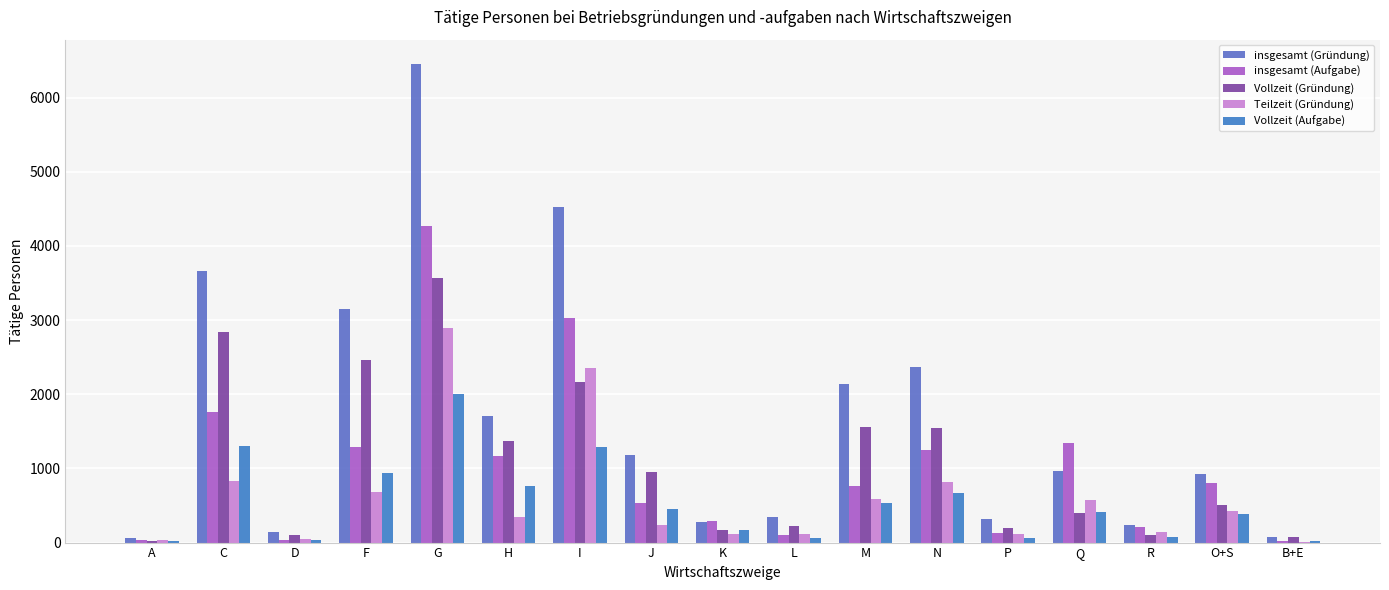

How many series are shown in this chart?

5